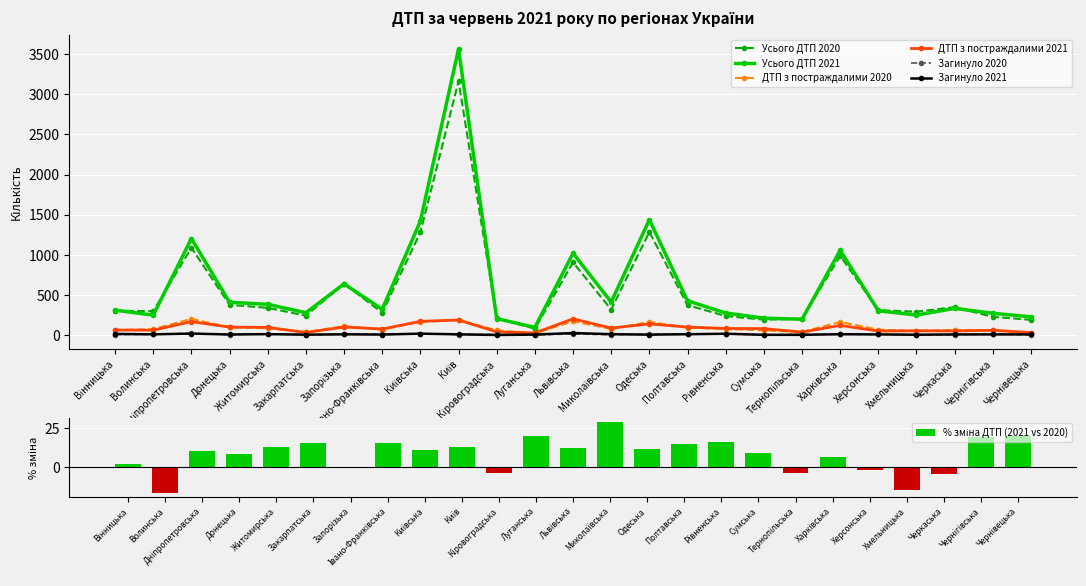

Reading right to left, transcribe all the data shown in this chart.

Усього ДТП 2020: 190	228	348	292	310	988	205	193	238	373	1285	319	906	80	213	3163	1280	279	640	242	340	377	1088	298	304
Усього ДТП 2021: 228	272	333	250	304	1056	198	211	276	428	1437	412	1020	96	206	3564	1421	322	638	279	384	409	1203	249	311
ДТП з постраждалими 2020: 27	62	63	53	68	164	39	59	77	94	165	77	172	23	59	189	165	69	112	38	86	98	202	75	62
ДТП з постраждалими 2021: 32	60	52	54	51	121	38	81	83	100	140	88	203	27	41	188	172	76	101	33	96	100	168	62	63
Загинуло 2020: 4	12	4	6	8	13	9	4	15	16	11	5	14	3	9	7	20	13	12	4	17	6	23	10	7
Загинуло 2021: 9	9	9	5	9	11	4	4	17	11	6	12	26	7	2	10	18	7	10	6	12	8	19	10	15